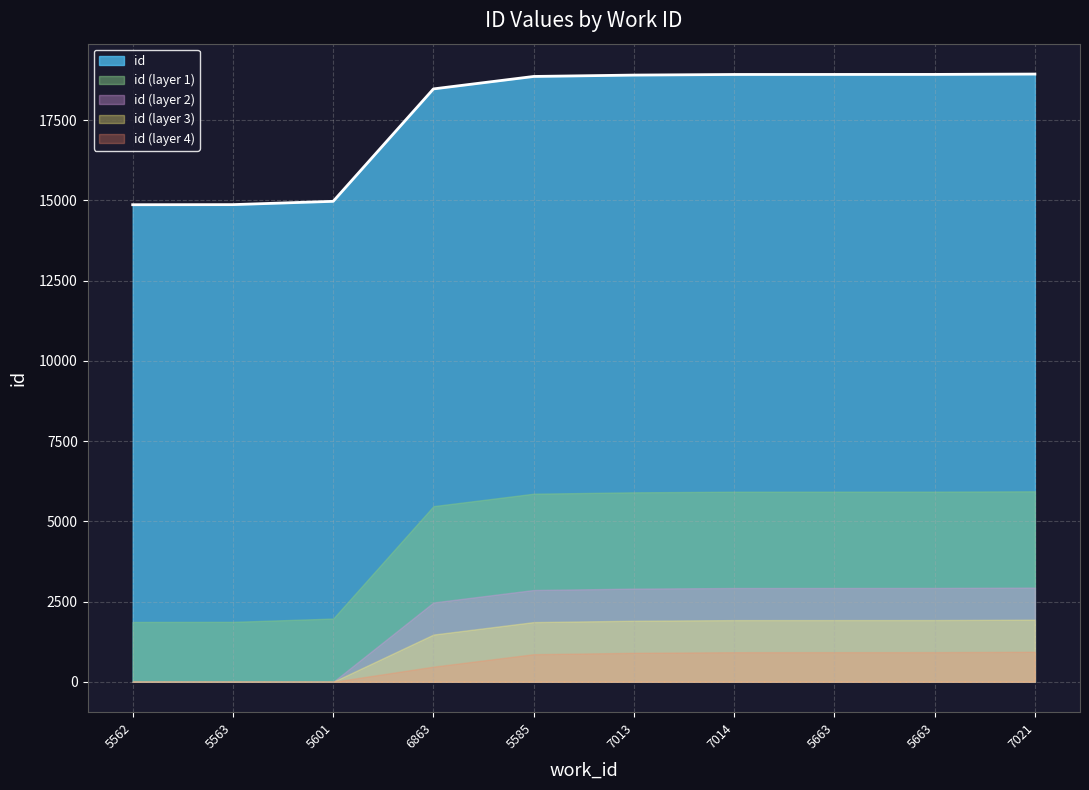

What is the sum of all values?

176640